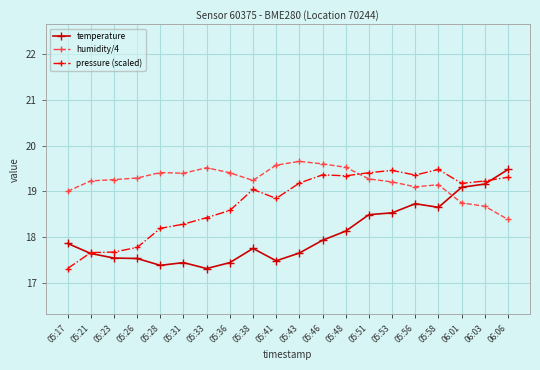

Where do pressure (scaled) and humidity/4 first cross each other?

05:48 and 05:51